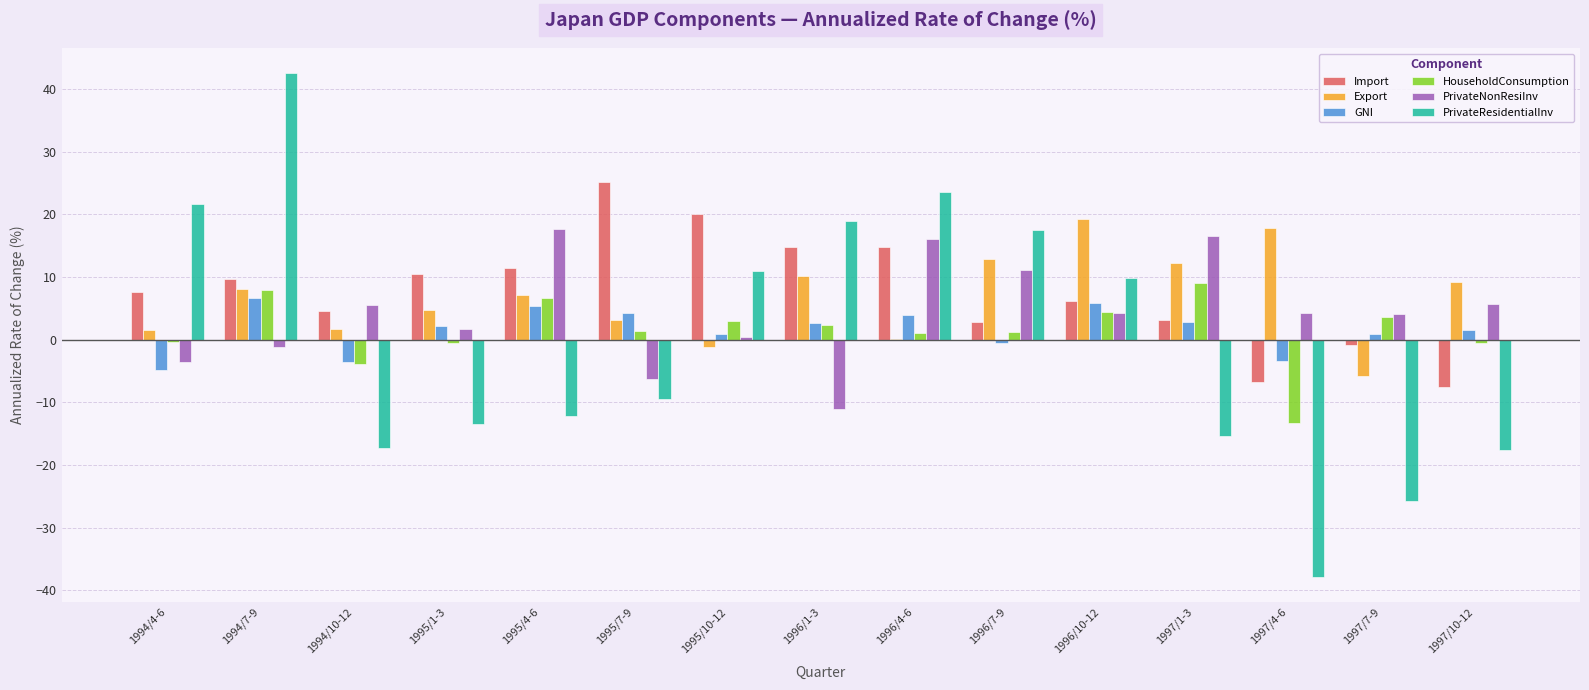

What are all the series names shown in the legend?

Import, Export, GNI, HouseholdConsumption, PrivateNonResiInv, PrivateResidentialInv